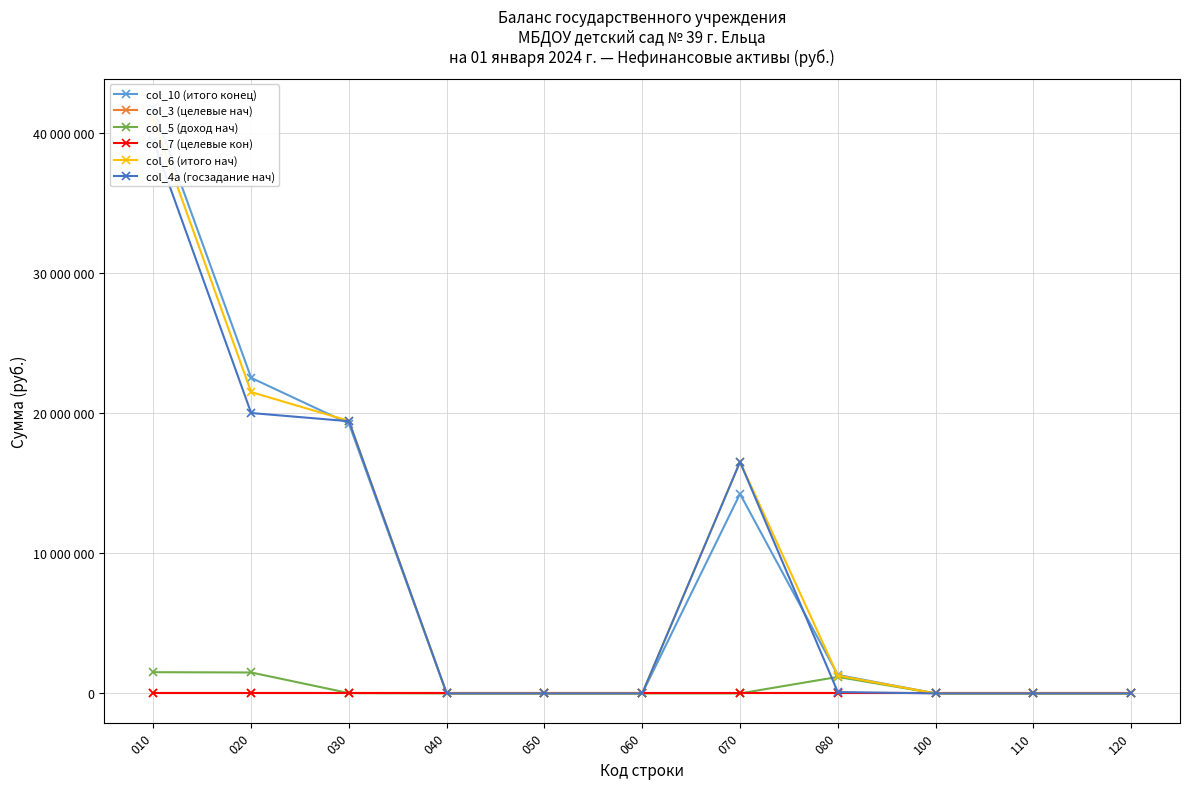

What is the difference between the col_5 (доход нач) values at 020 and 070?

1494276.0